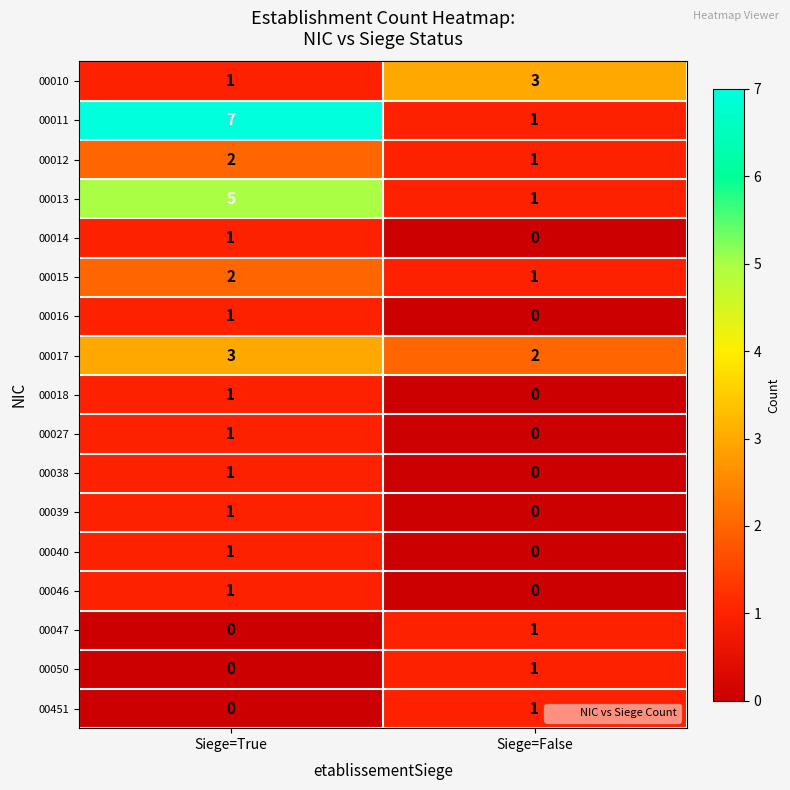

Which series has the largest range (max minus min)?

00011